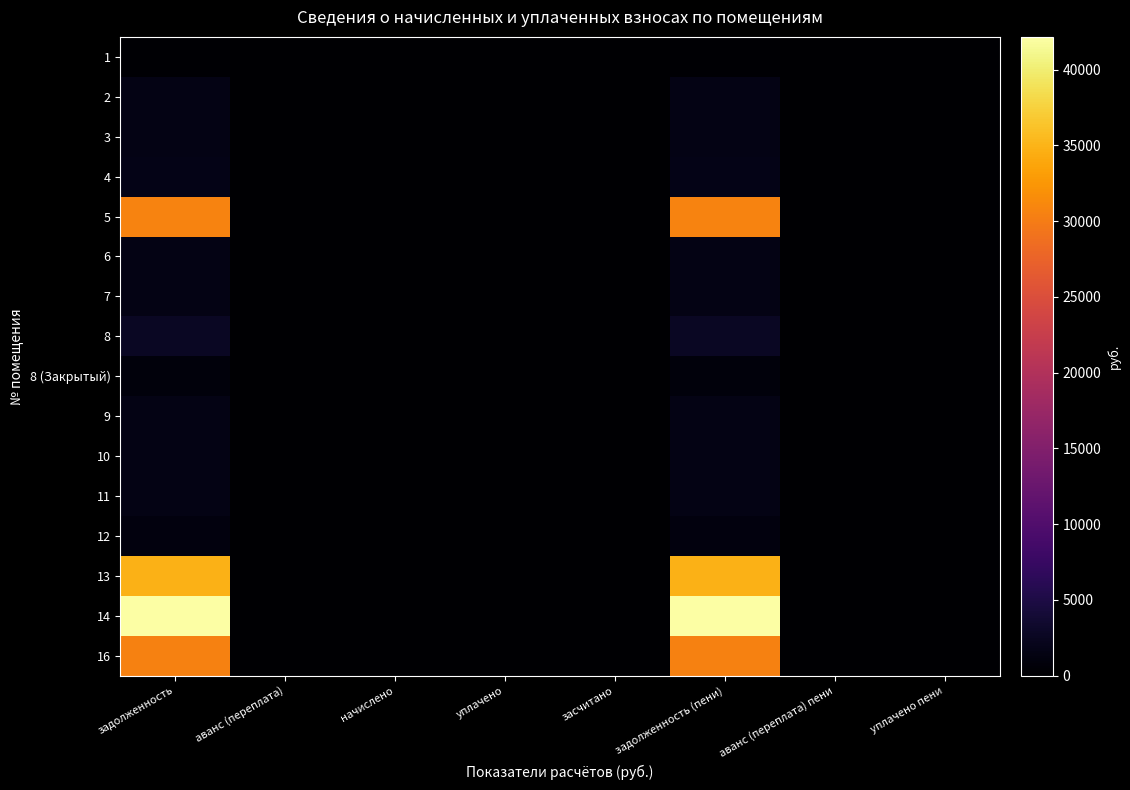

Which has a higher value, уплачено пени or задолженность (пени)?

задолженность (пени)